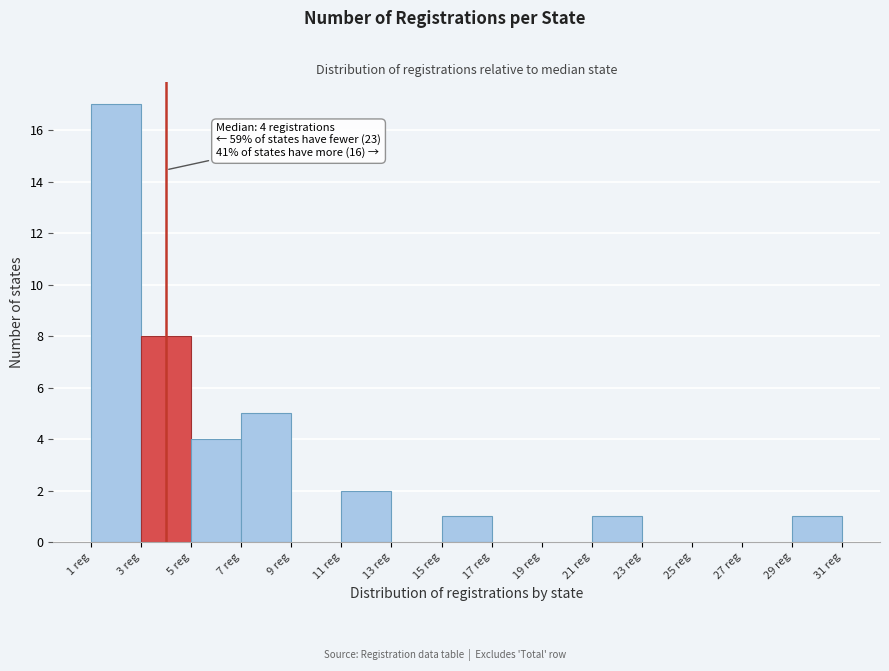

Which range on the x-axis has the tallest bar?

1 to 3